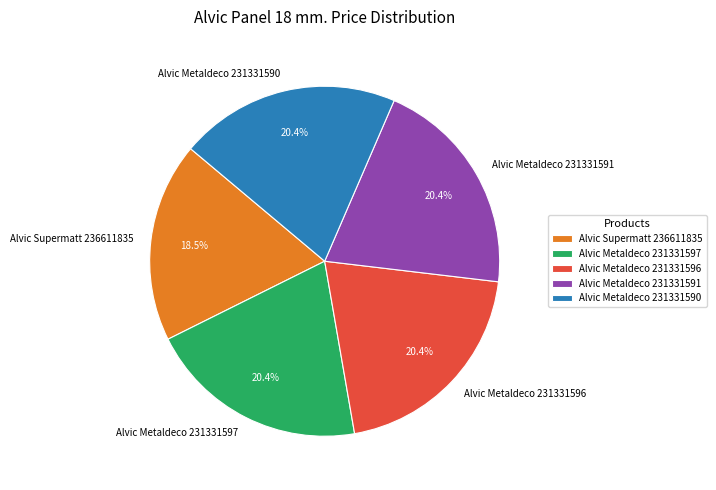

What is the total percentage of Alvic Metaldeco 231331590 and Alvic Metaldeco 231331596?

40.8%